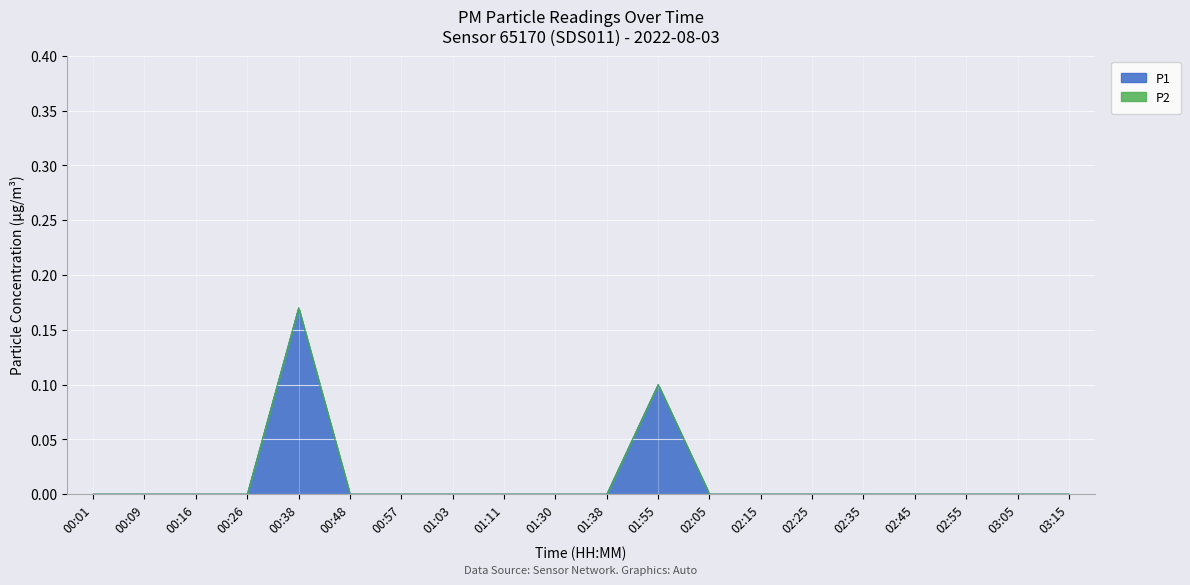

Which category has the highest value in the P1 series?

00:38